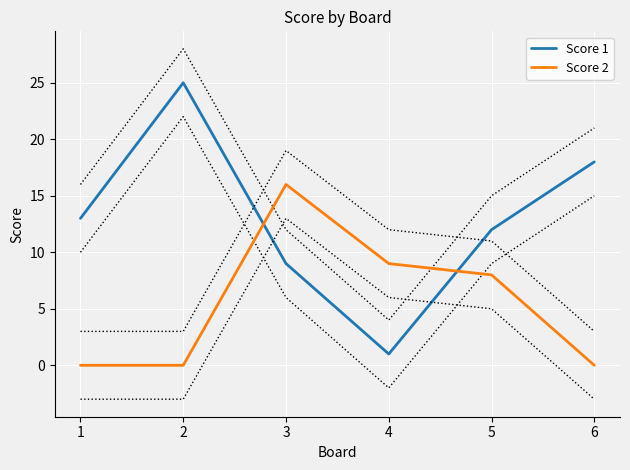

Between which two adjacent categories do Score 1 and Score 2 first intersect?

2 and 3